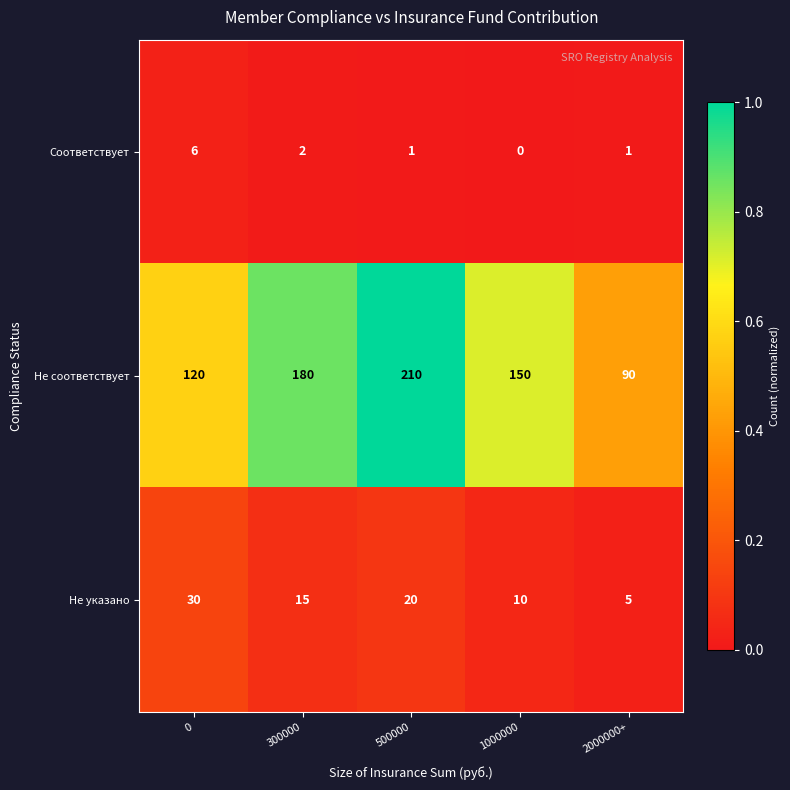

At how many categories does at least one series exceed 0?

5